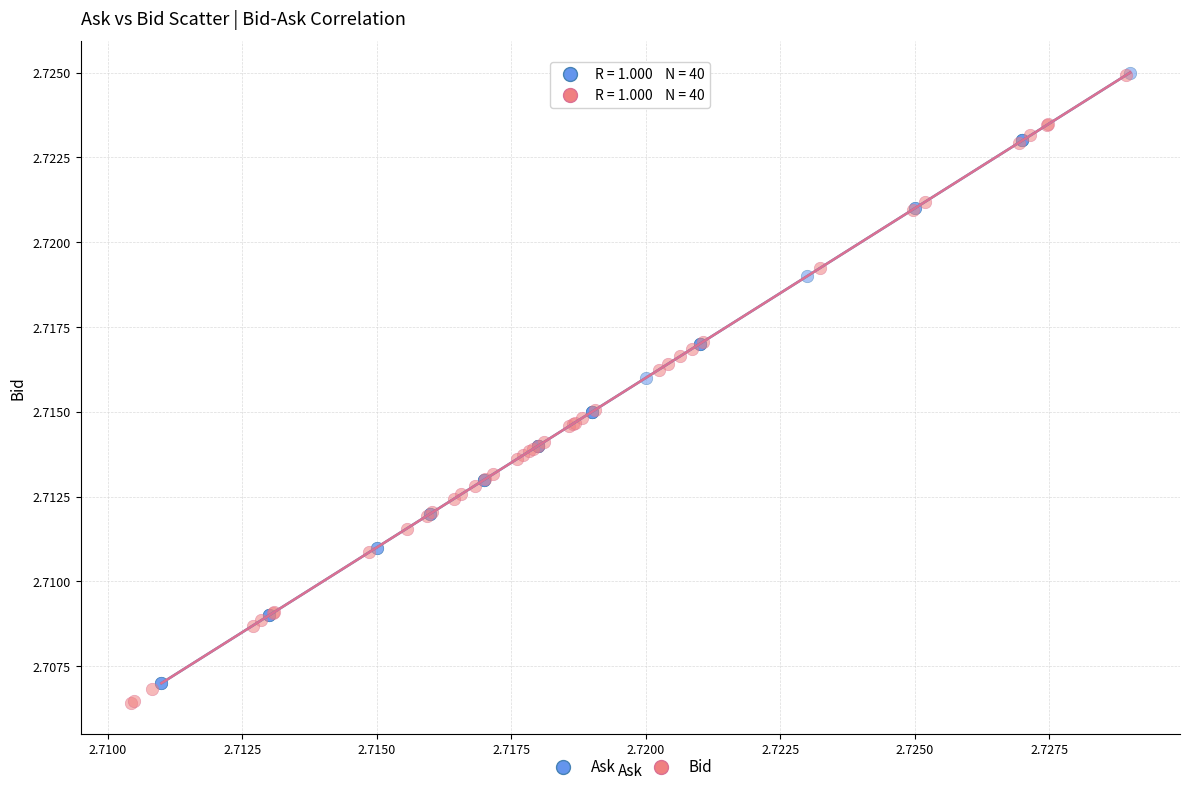

Which series has the largest Y range (max minus min)?

Bid